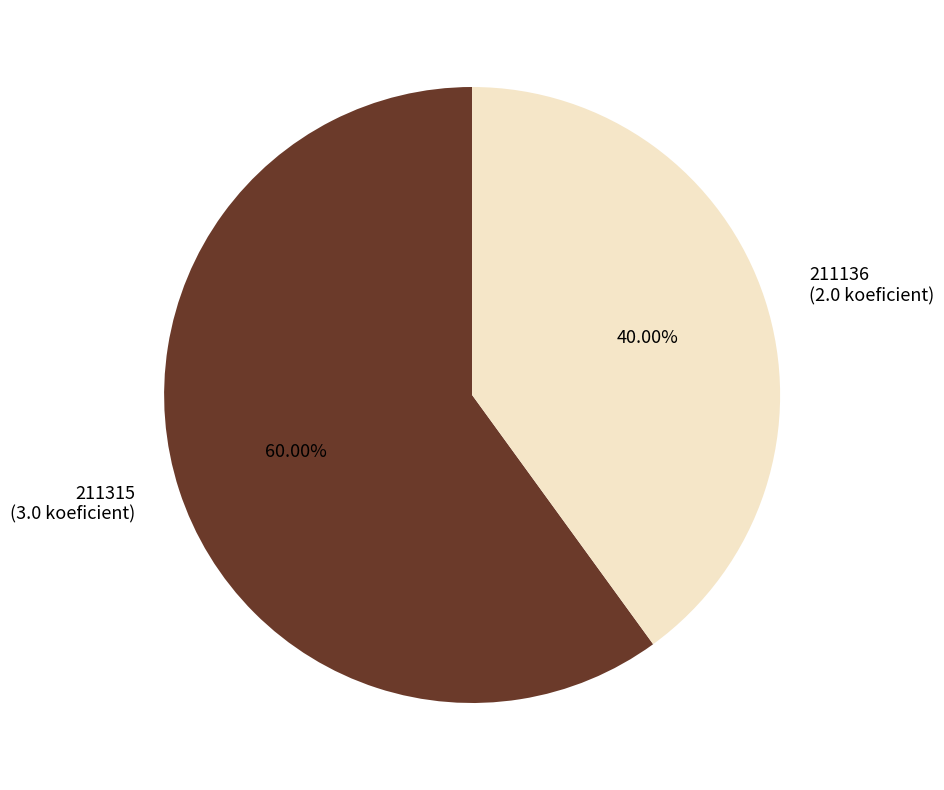

Does any single category account for the majority?

Yes